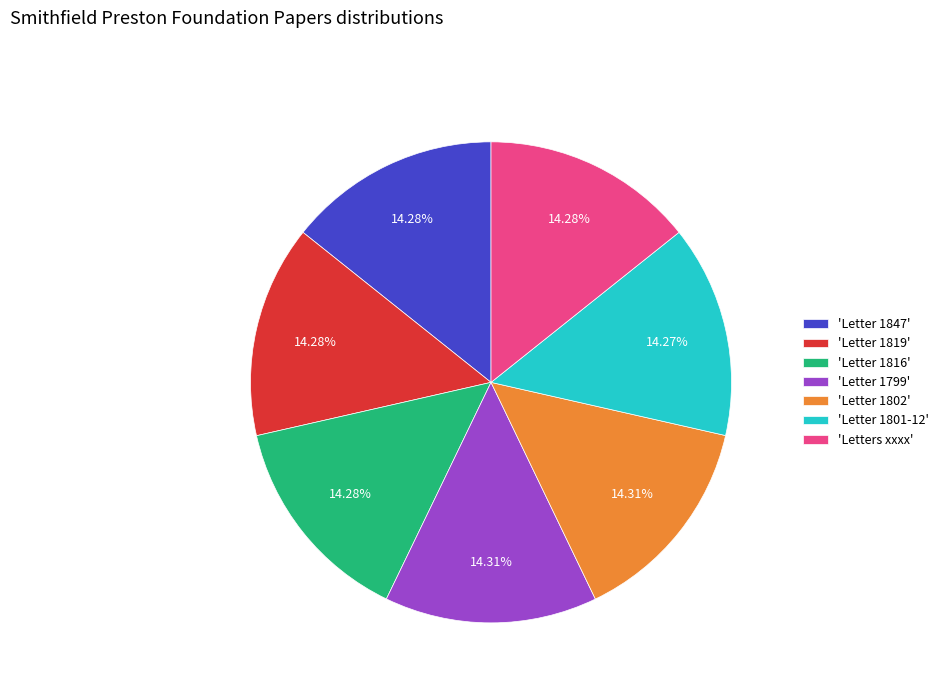

Is there a majority slice in this chart?

No